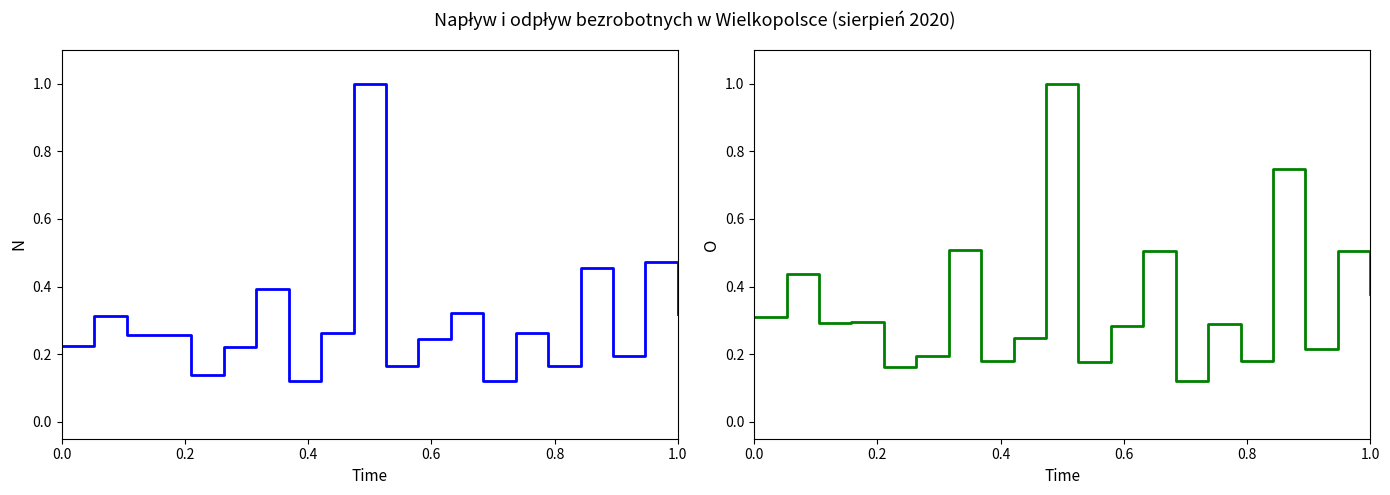

What is the value of the napływ point at the 8th from the left?

0.1